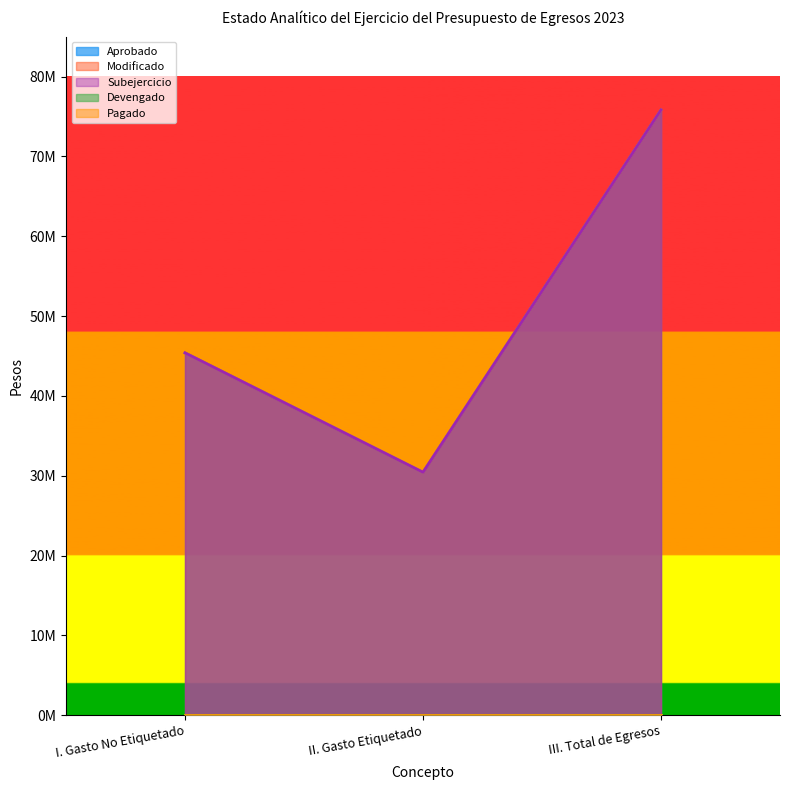

At which category is the sum across all series the highest?

III. Total de Egresos